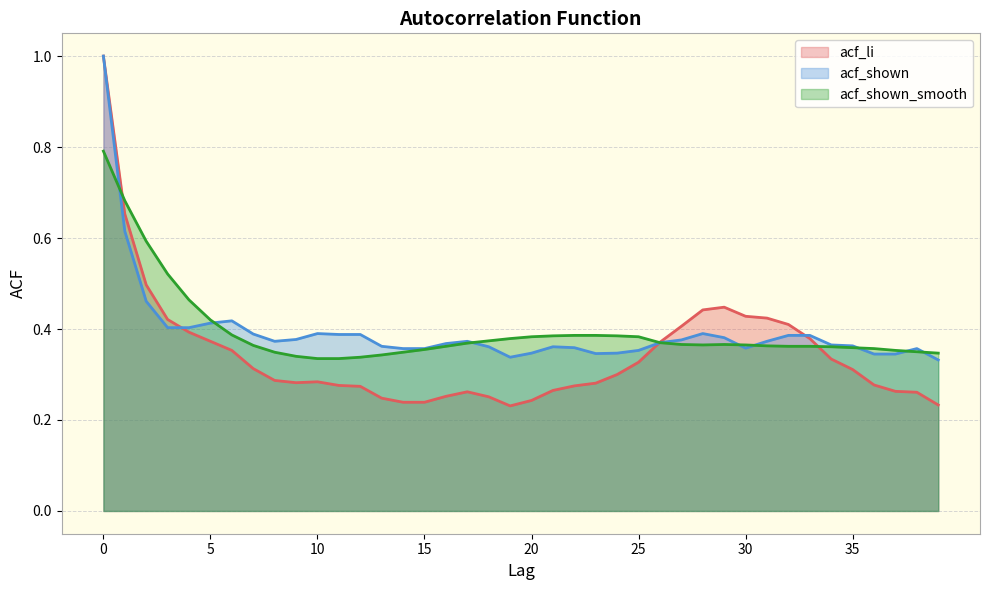

Is it true that acf_shown equals 0.5 at 3?

False